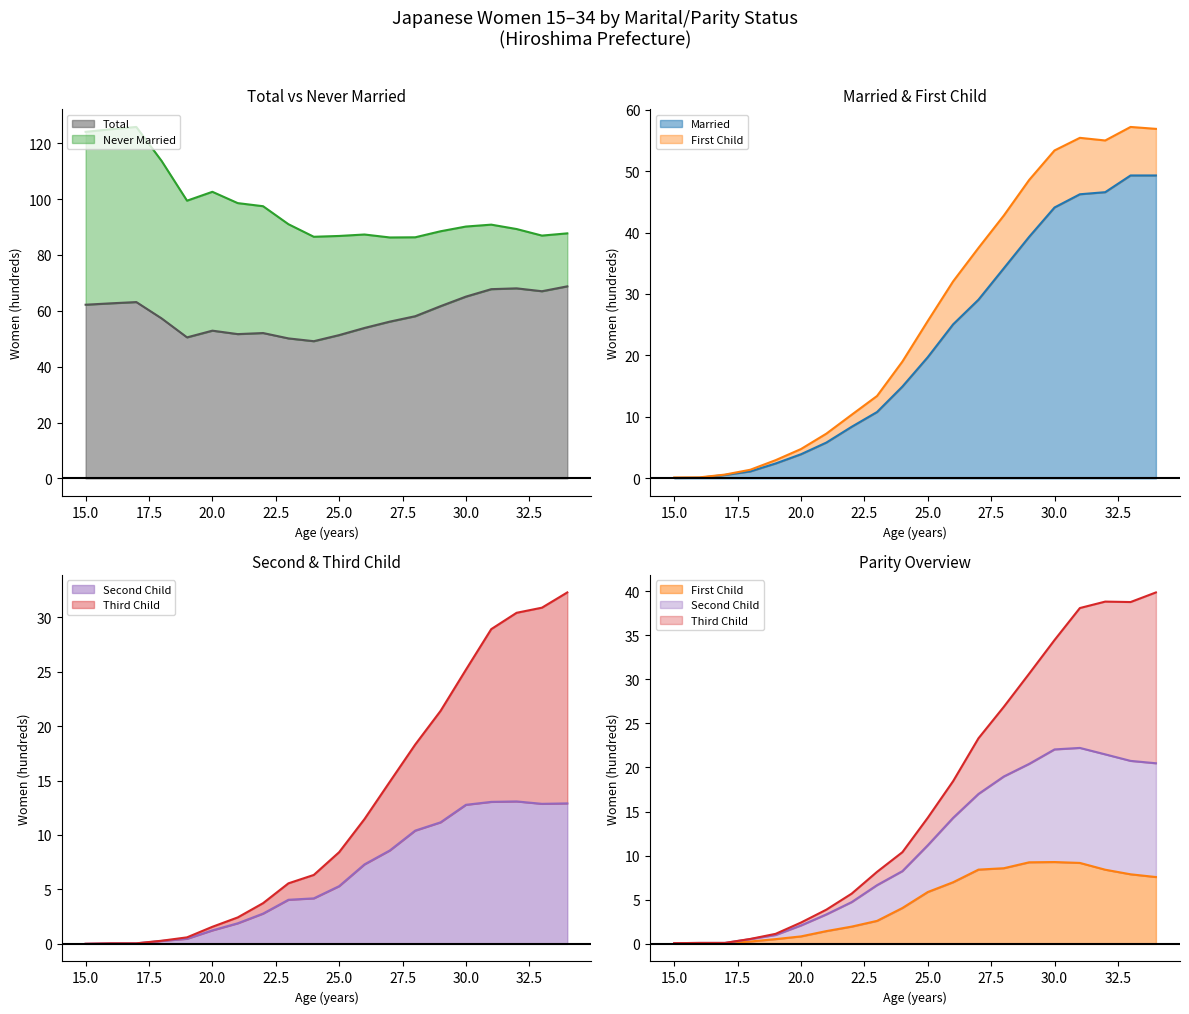

True or false: Third Child and Second Child cross at least once.

False